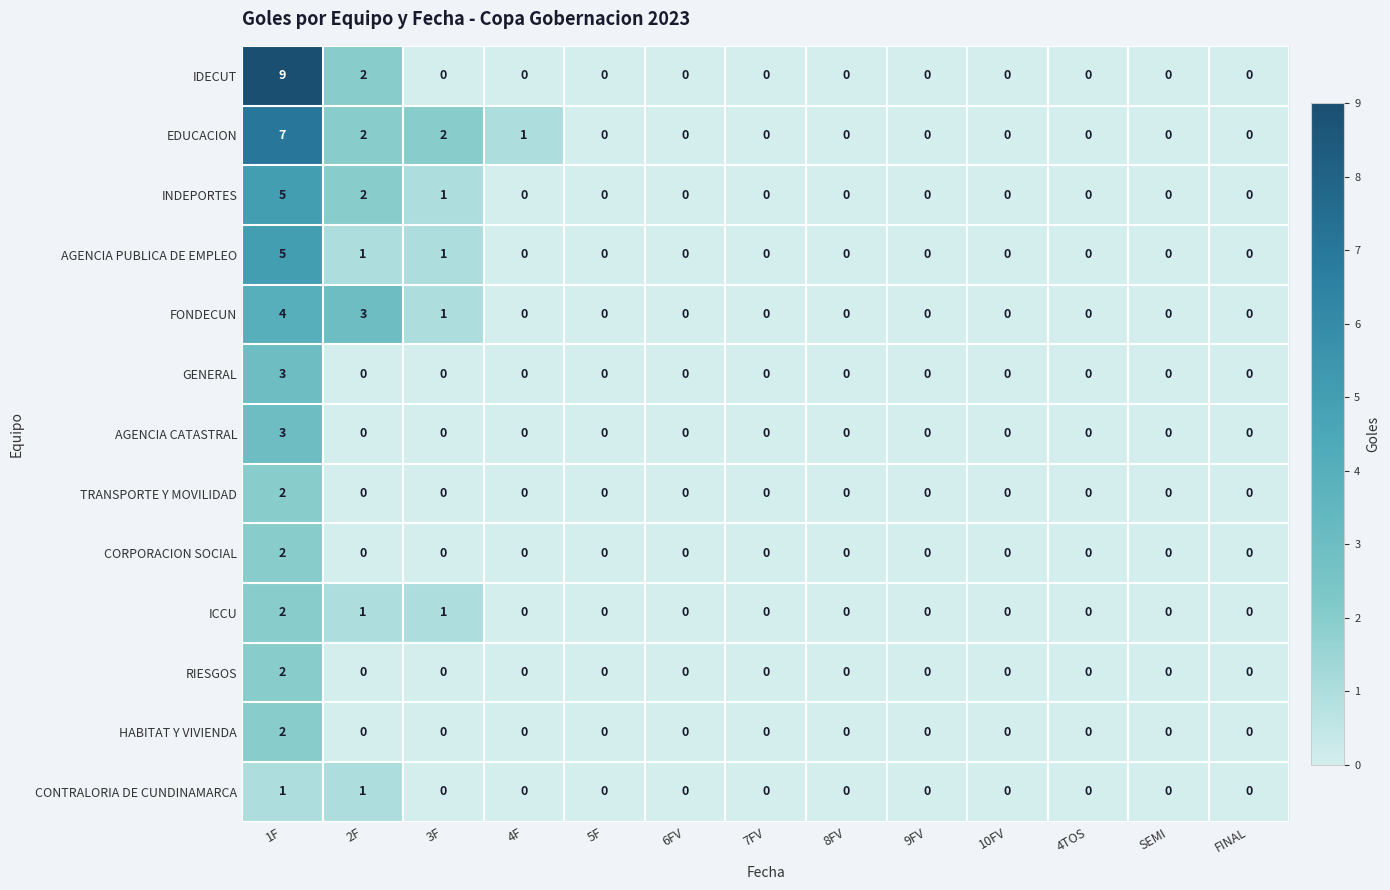

What is the sum of all GENERAL values?

3